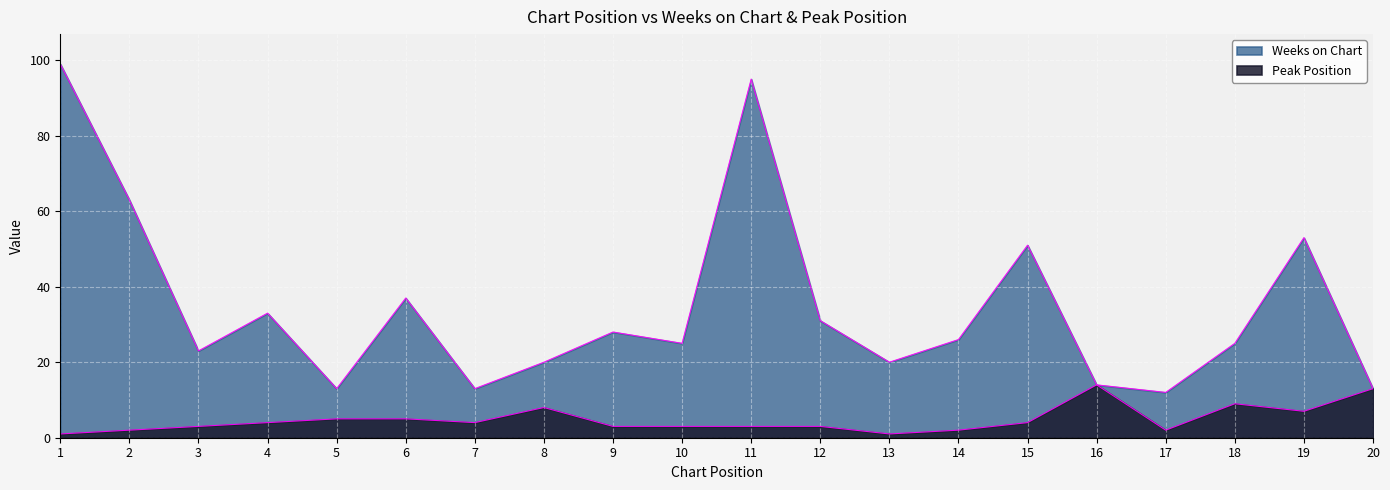

True or false: Peak Position has more than 1 interior local peaks.

True